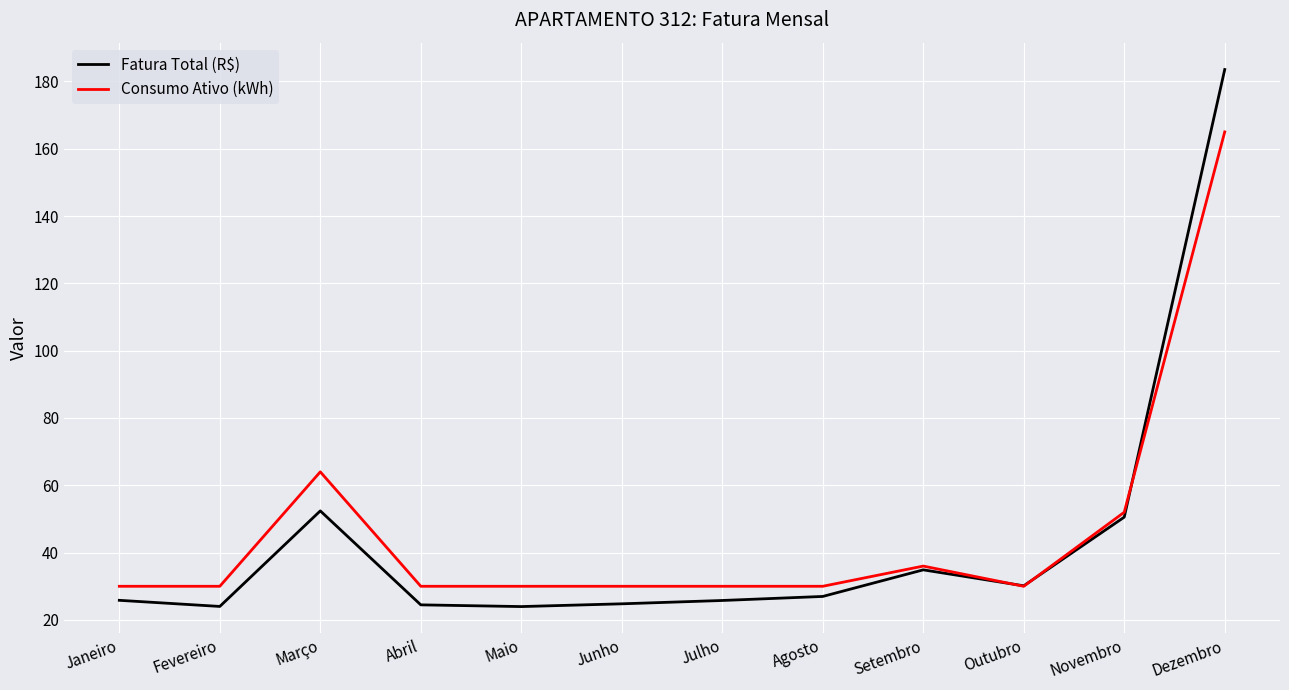

Is the value of Consumo Ativo (kWh) at Março greater than the value of Fatura Total (R$) at Janeiro?

Yes